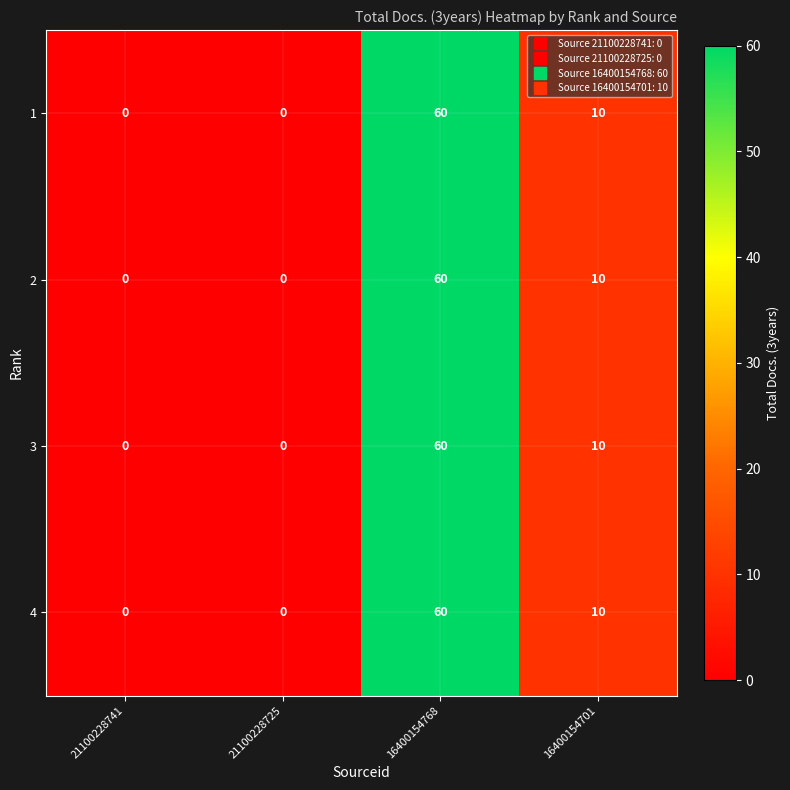

The 2 series shows 0 at 21100228741. True or false?

True